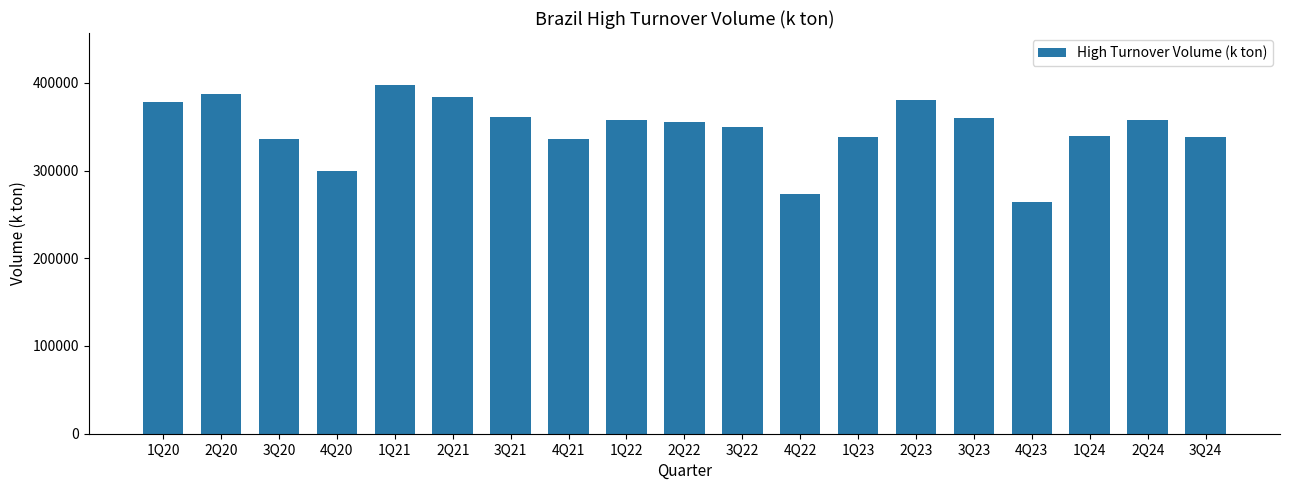

The value at 4Q22 is 273693.9. True or false?

True